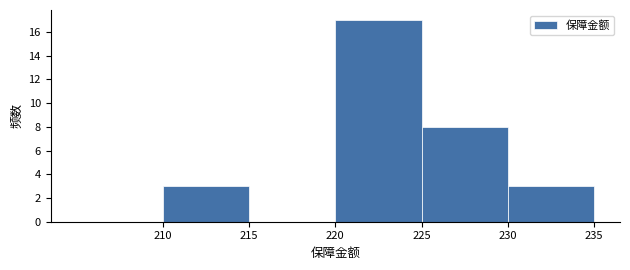

Reading left to right, transcribe this chart: for each bar, give the range it covers on the x-axis and its height. The values are not printed on the chart, so give them approximately, as read against the axis.

205 to 210: 0
210 to 215: 3
215 to 220: 0
220 to 225: 17
225 to 230: 8
230 to 235: 3